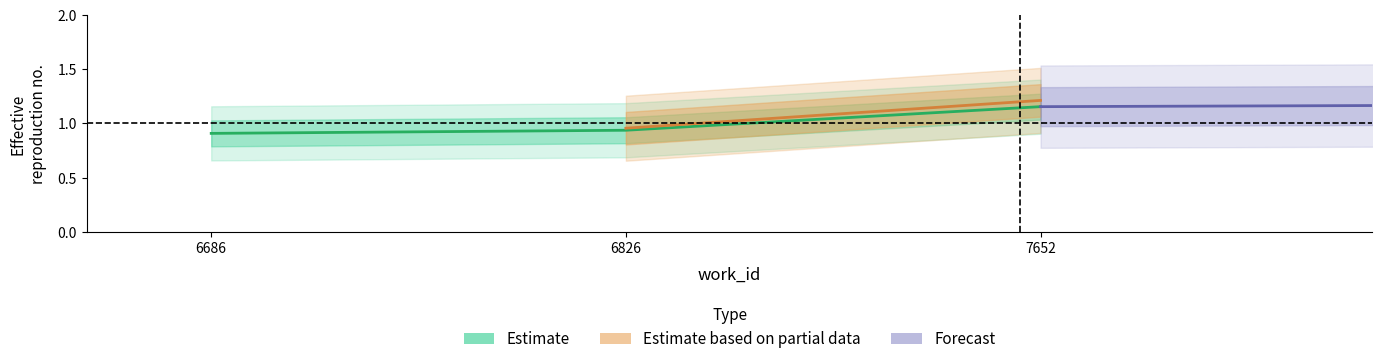

List the labels in order of value, smallest first.

6686, 6826, 7652